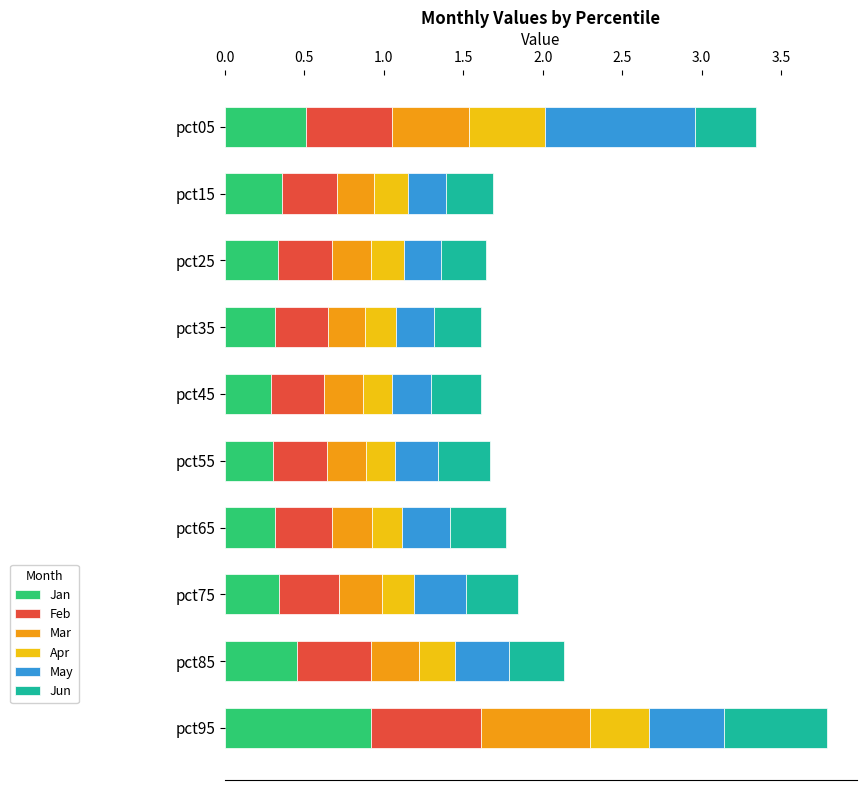

What is the total value across all series at pct15?

1.7